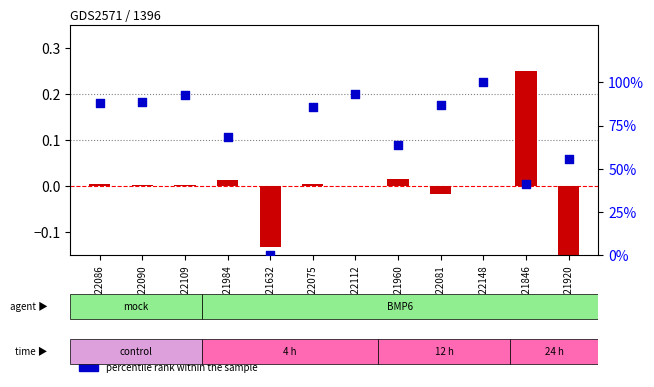

Which series has the largest total across all categories?

percentile rank within the sample